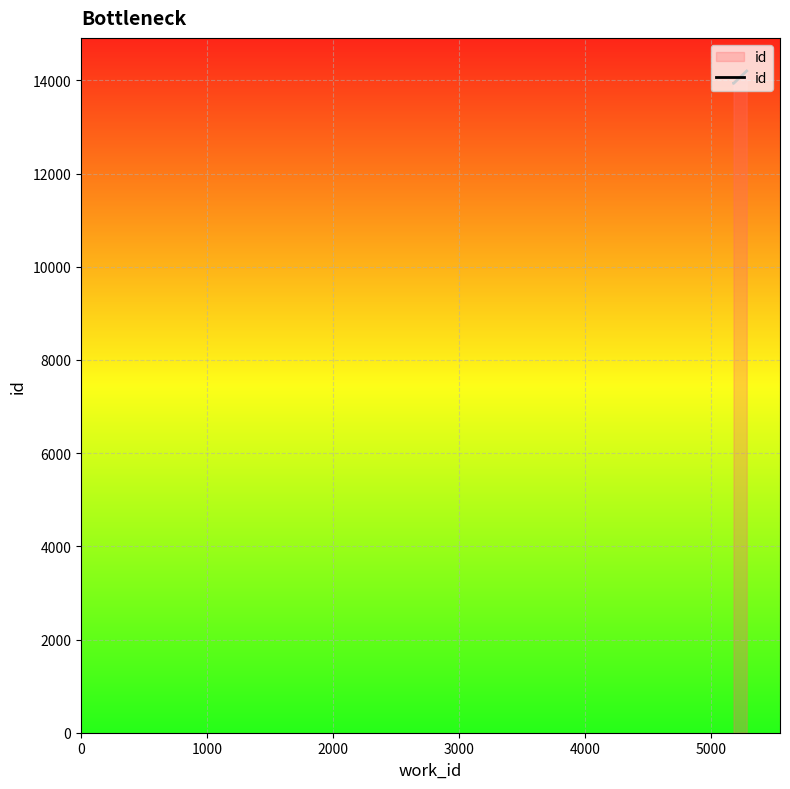

Read the value at 2000.

14201